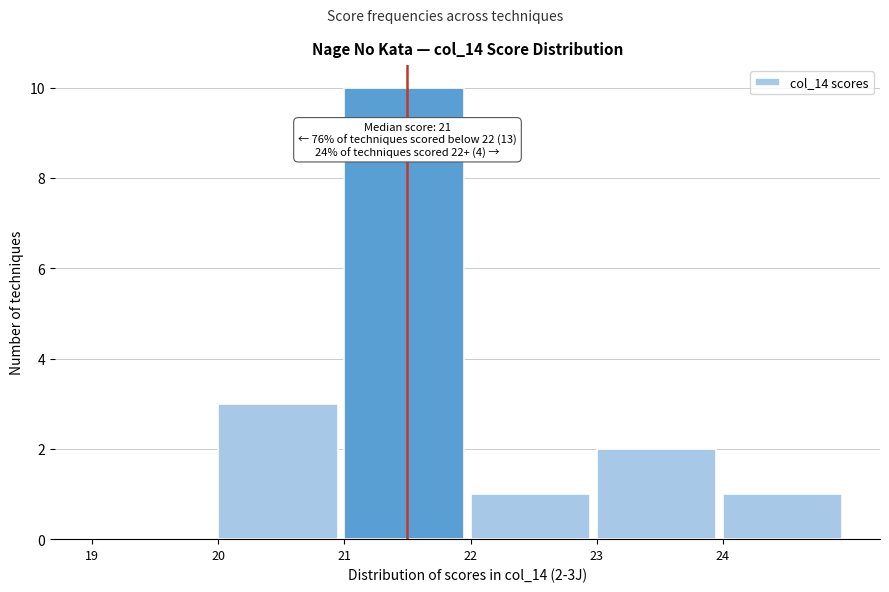

Which range on the x-axis has the tallest bar?

21 to 22